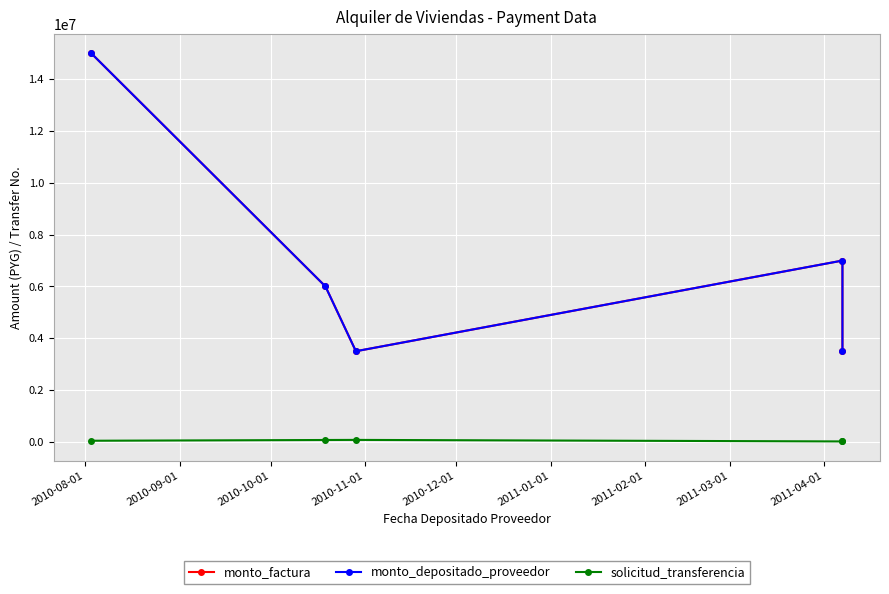

Which series has the largest range (max minus min)?

monto_factura